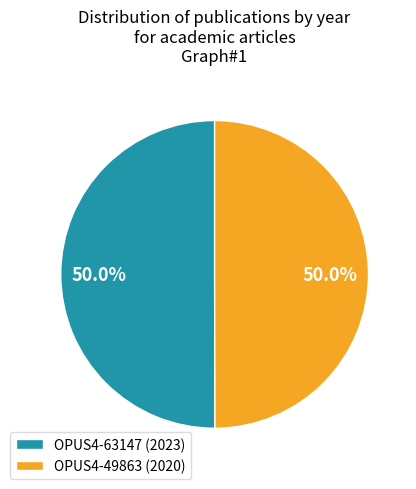

What percentage is NOT represented by OPUS4-49863?

50.0%